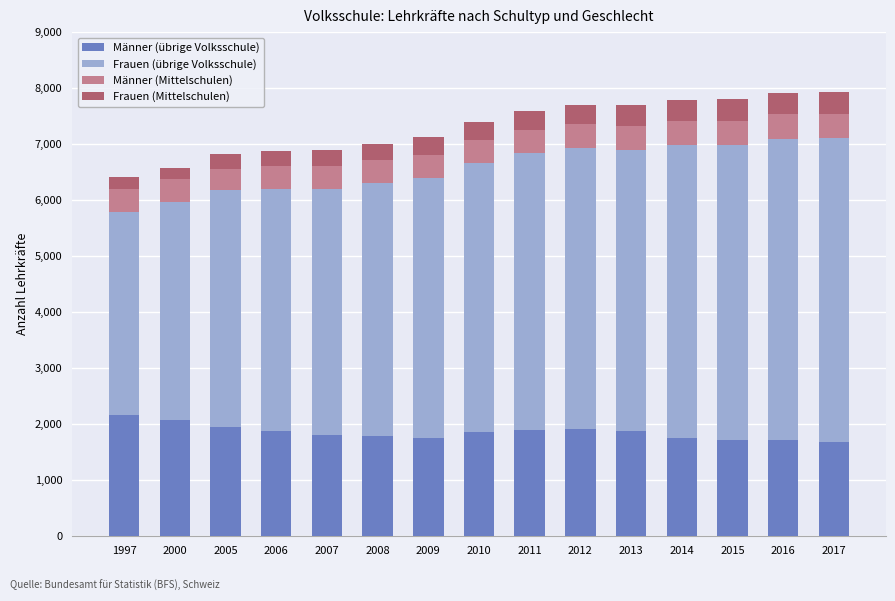

How many data points does each series have?

15